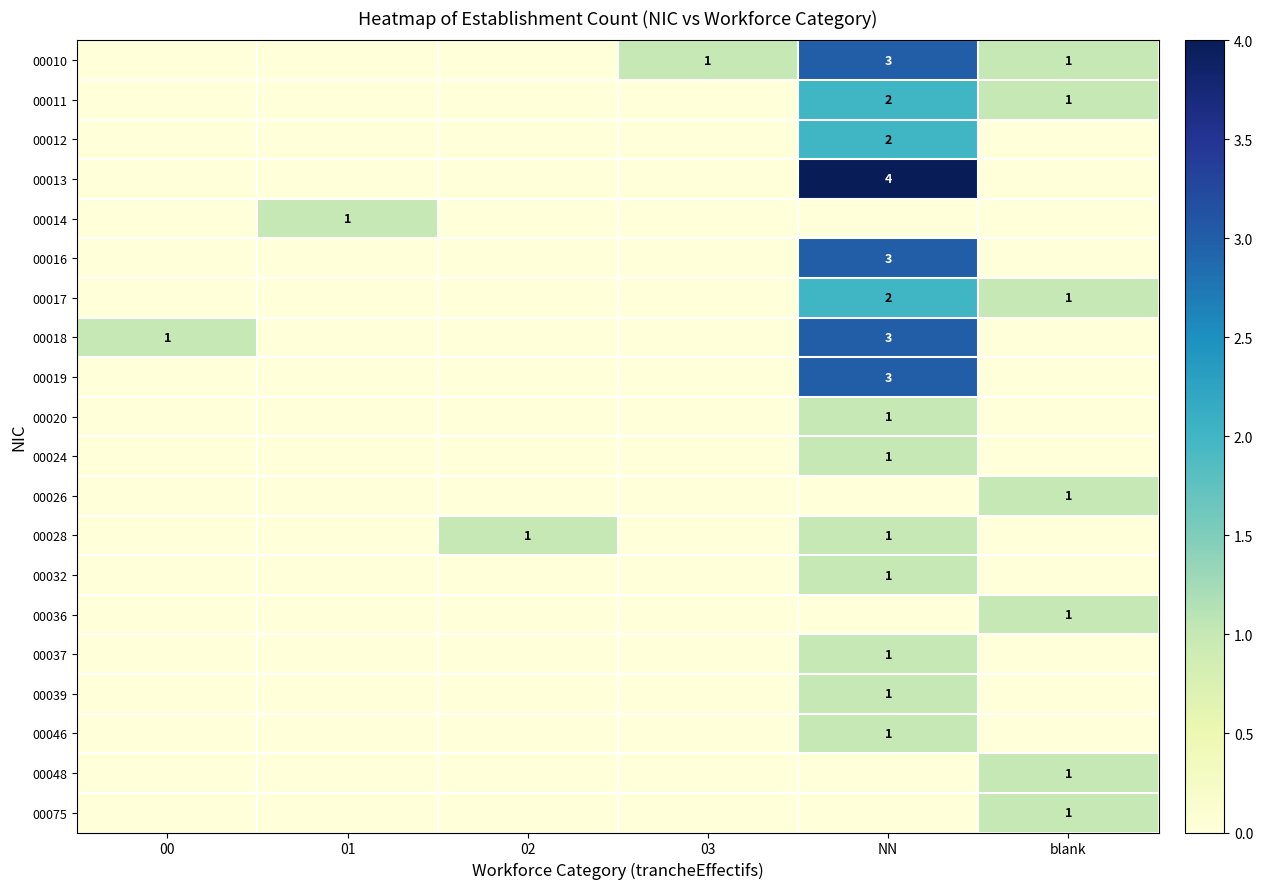

Which label corresponds to the smallest value in the chart?

00